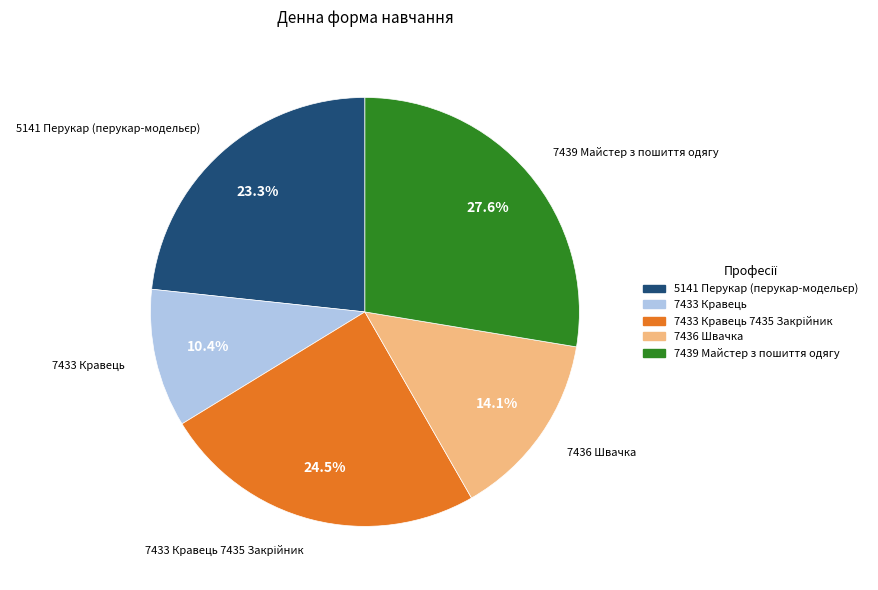

Is there any slice that represents more than half of the pie?

No